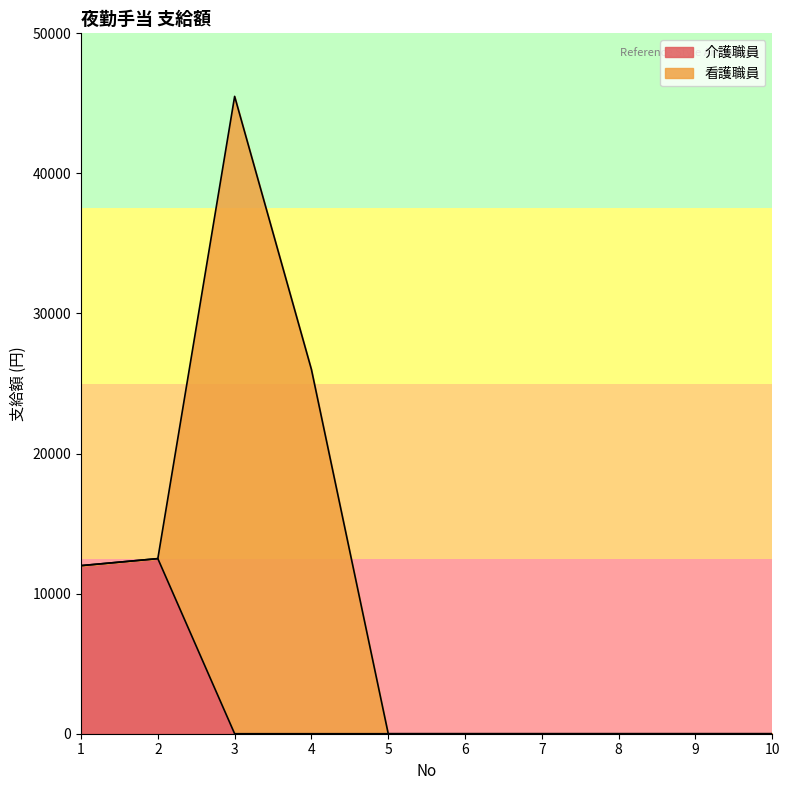

At which category is the sum across all series the highest?

3